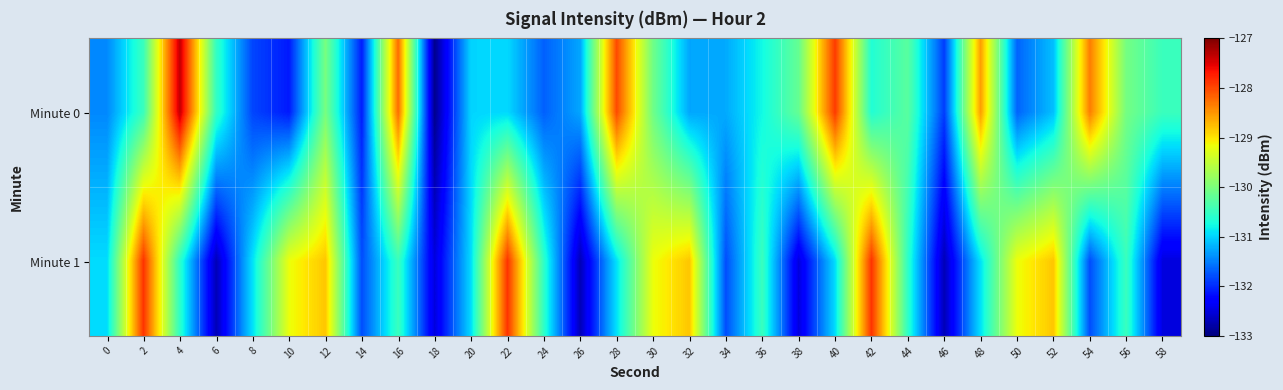

Which series has the largest range (max minus min)?

Minute 0